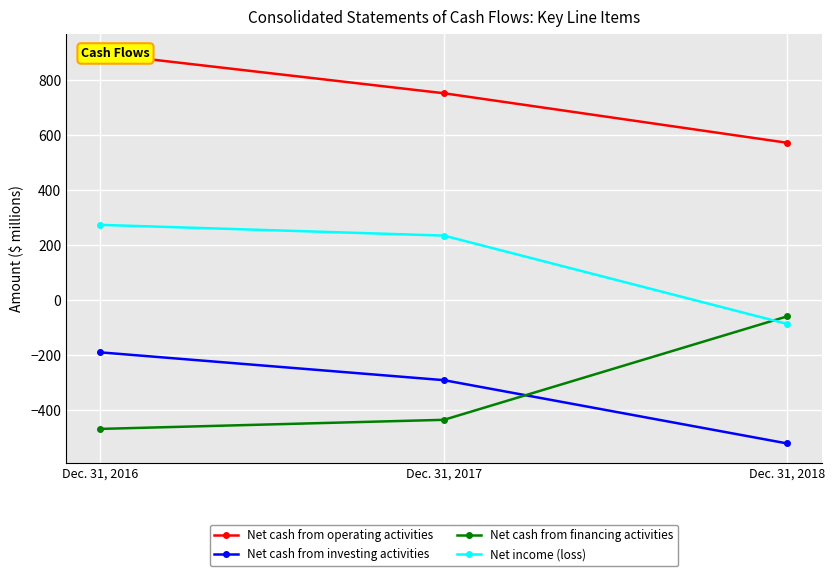

At which category does the chart reach its minimum across all series?

Dec. 31, 2018